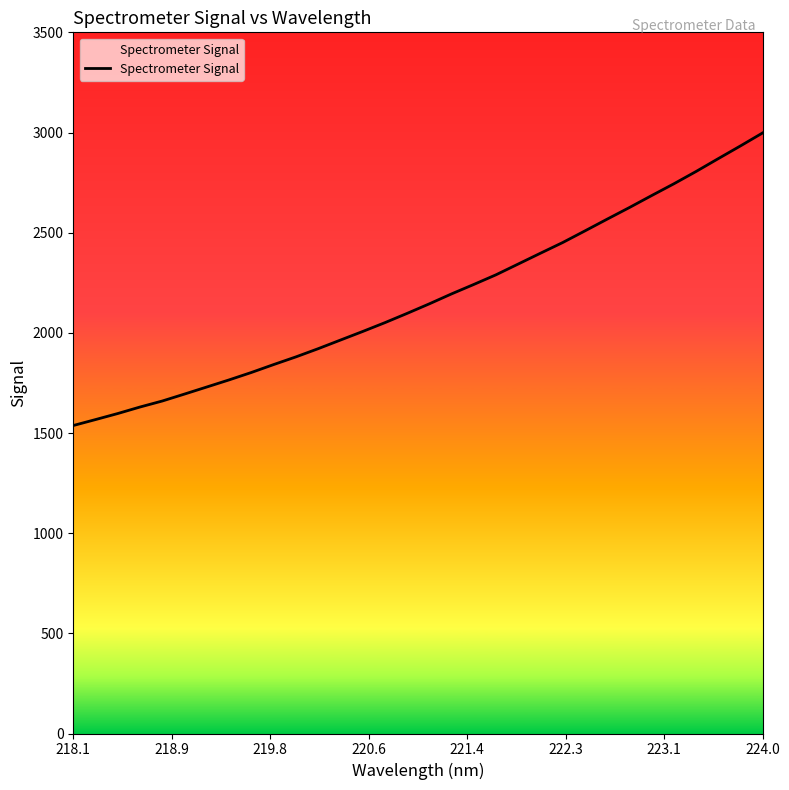

What is the difference between the maximum and minimum values?

1460.5